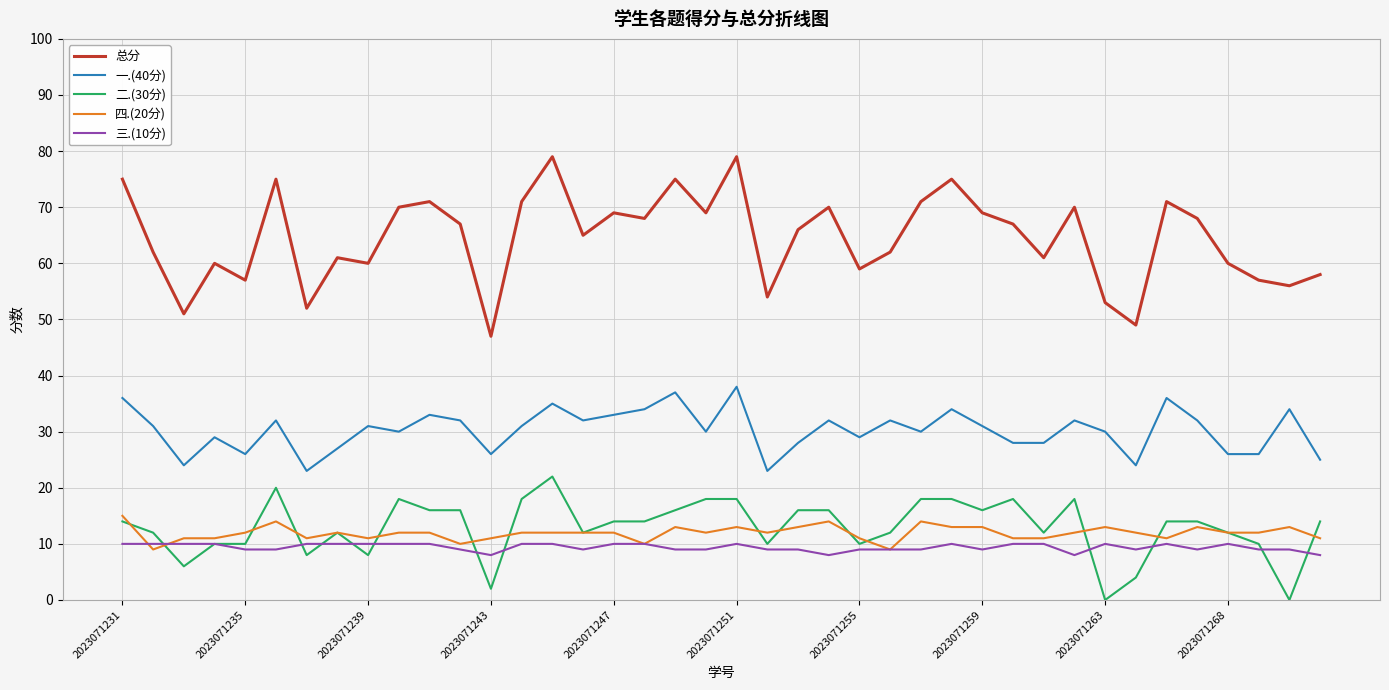

Which series has the largest total across all categories?

总分